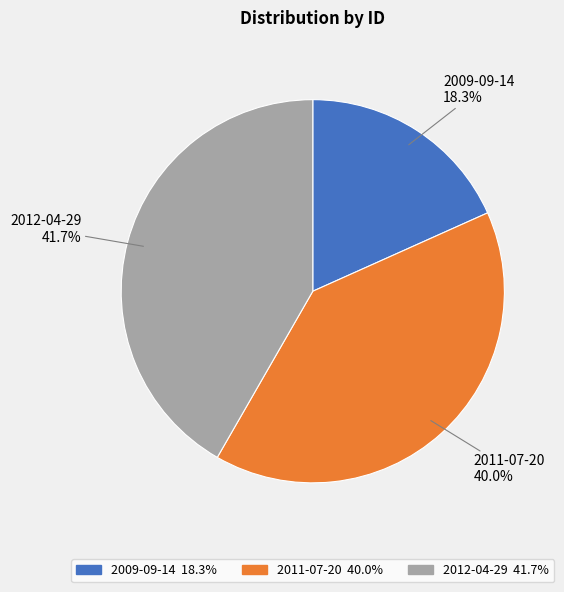

Rank the categories by value from highest to lowest.

2012-04-29, 2011-07-20, 2009-09-14